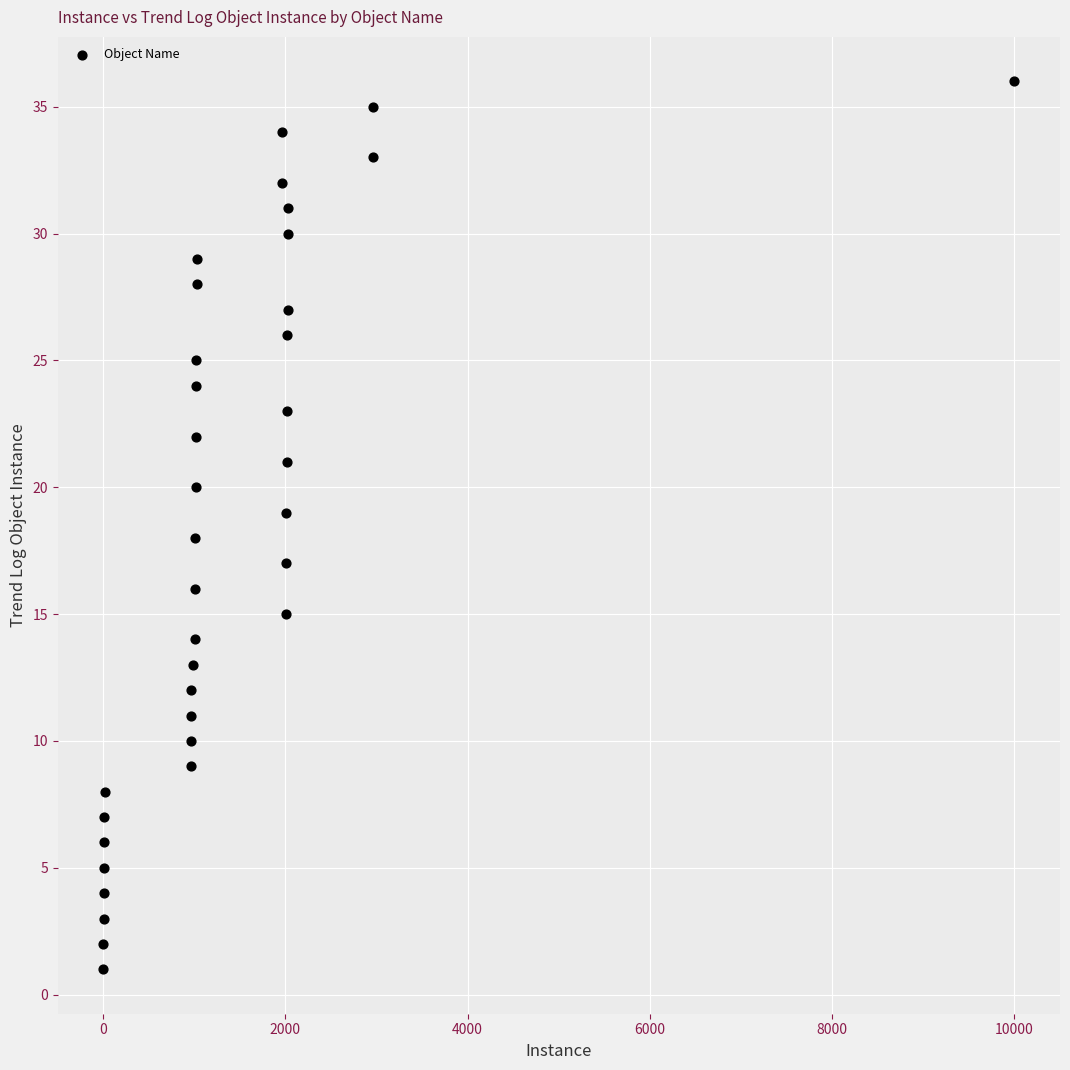

What is the range of X values (max minus min)?

10005